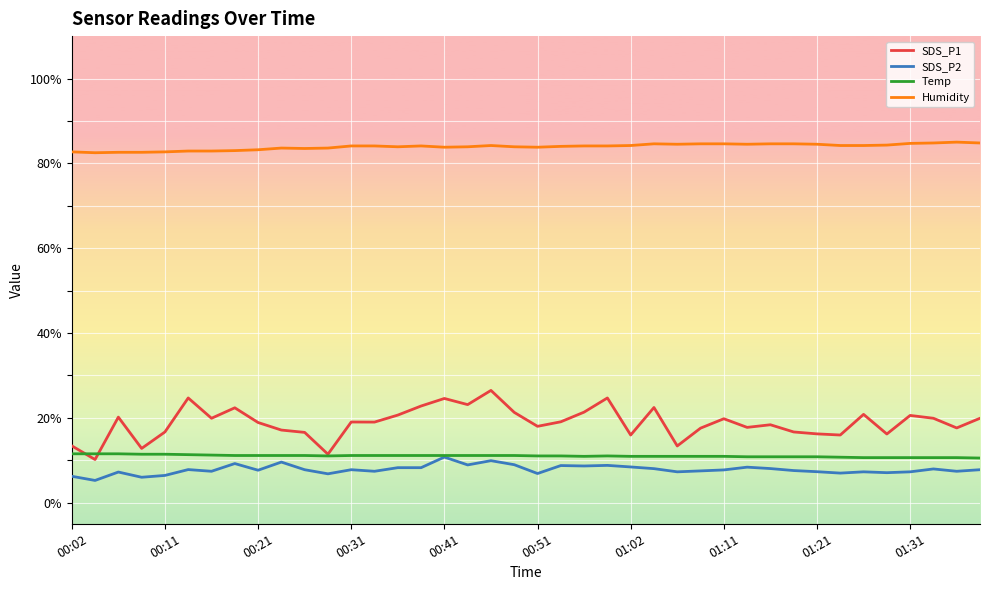

Which series has the largest total across all categories?

Humidity